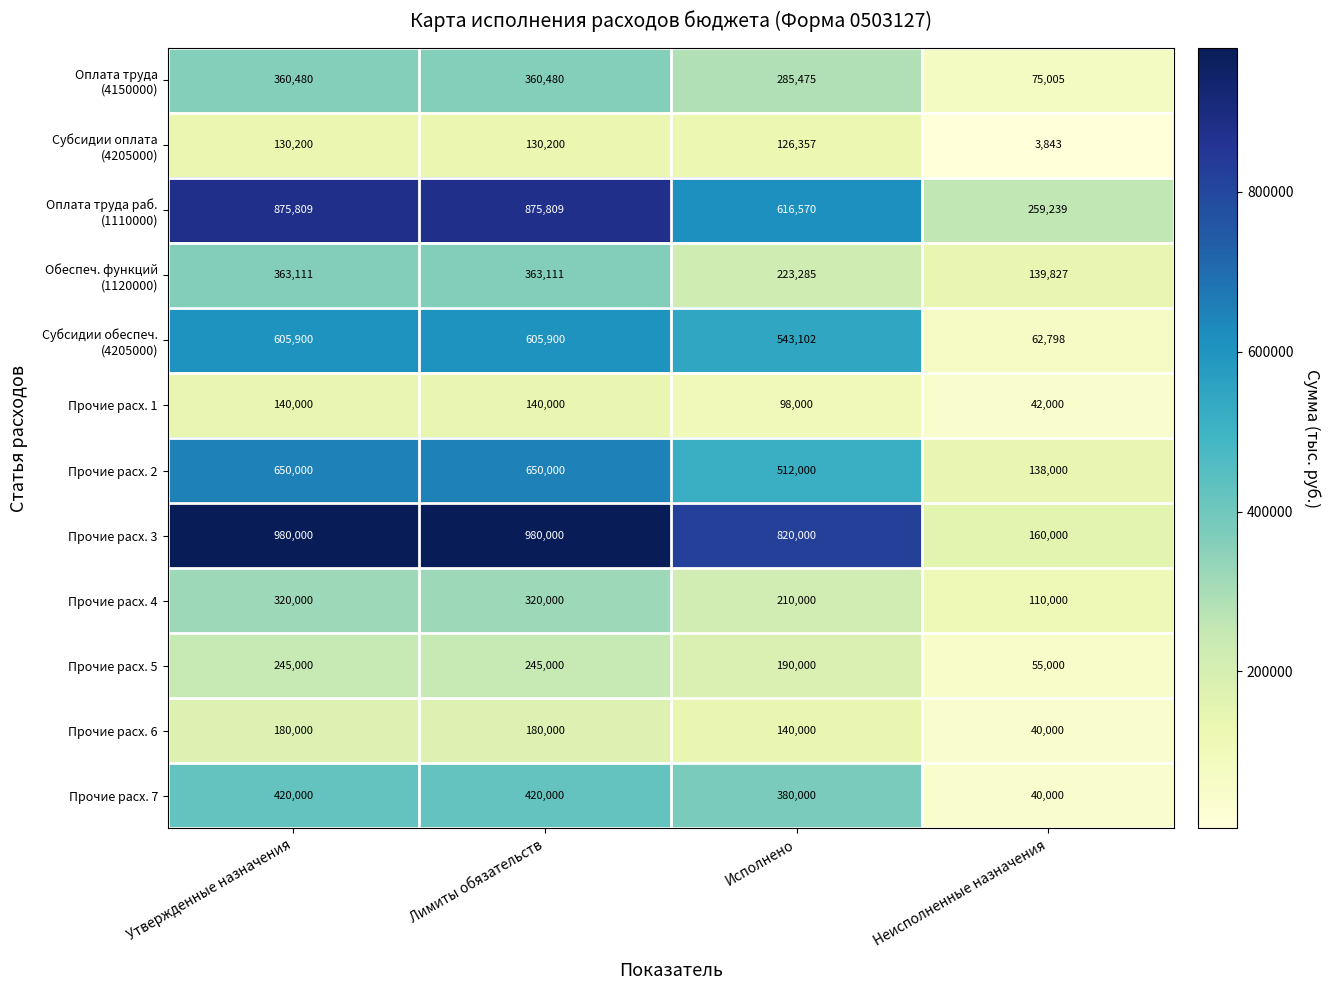

What is the sum of all Прочие расх. 1 values?

420000